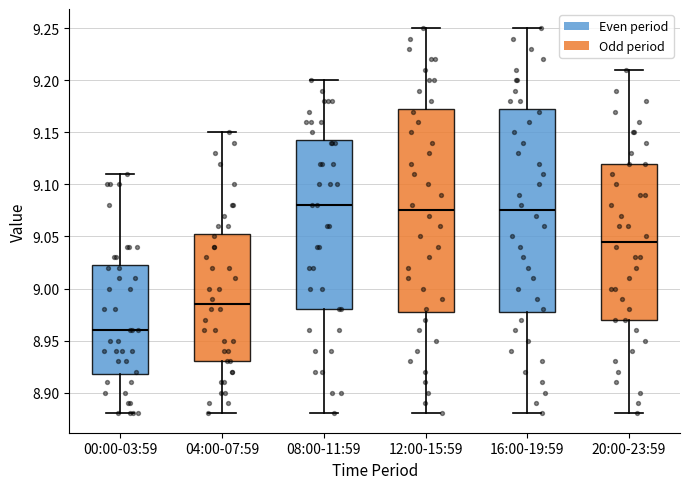

Reading left to right, read every box against the y-axis: the position of its median line, the range the box covers, and the ends of its whiskers. The values are not printed on the chart, so give them approximately, as read against the axis.

00:00-03:59: median 8.960, box 8.920 to 9.025, whiskers 8.880 to 9.110
04:00-07:59: median 8.985, box 8.930 to 9.055, whiskers 8.880 to 9.150
08:00-11:59: median 9.080, box 8.980 to 9.145, whiskers 8.880 to 9.200
12:00-15:59: median 9.075, box 8.980 to 9.175, whiskers 8.880 to 9.250
16:00-19:59: median 9.075, box 8.980 to 9.175, whiskers 8.880 to 9.250
20:00-23:59: median 9.045, box 8.970 to 9.120, whiskers 8.880 to 9.210